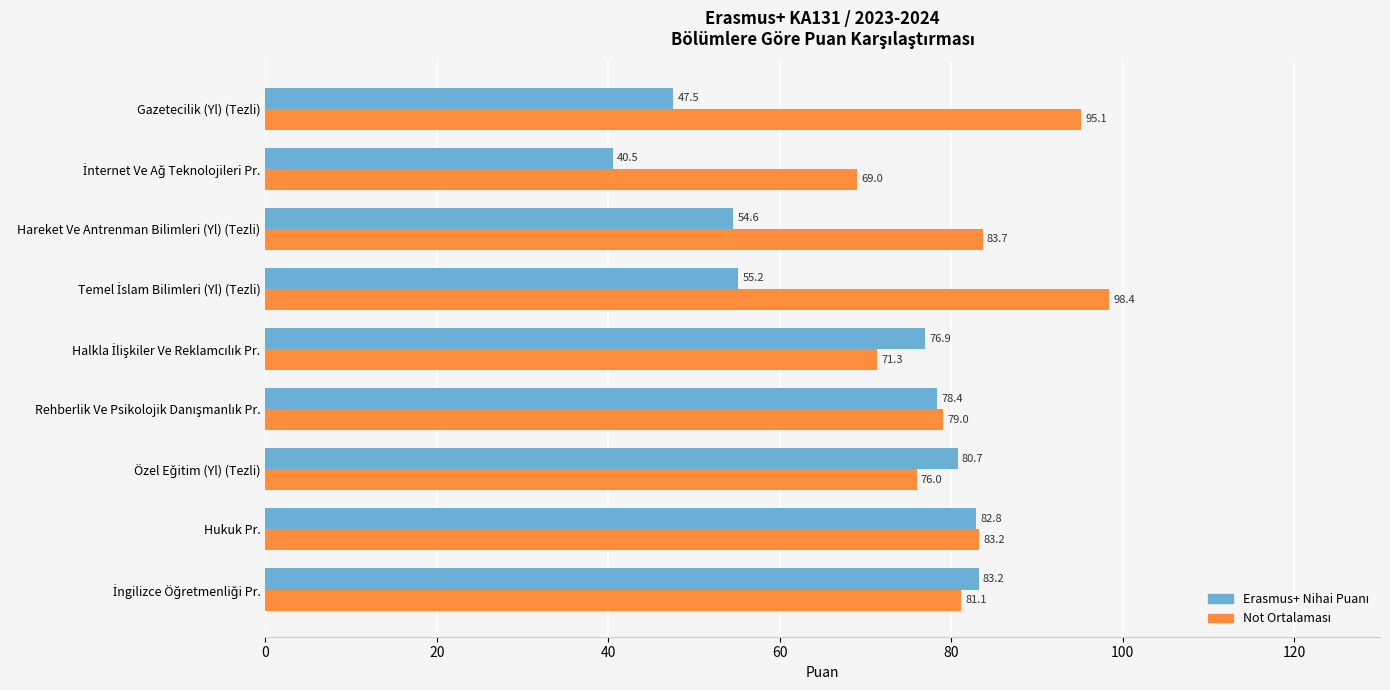

What is the greatest value displayed?

98.4